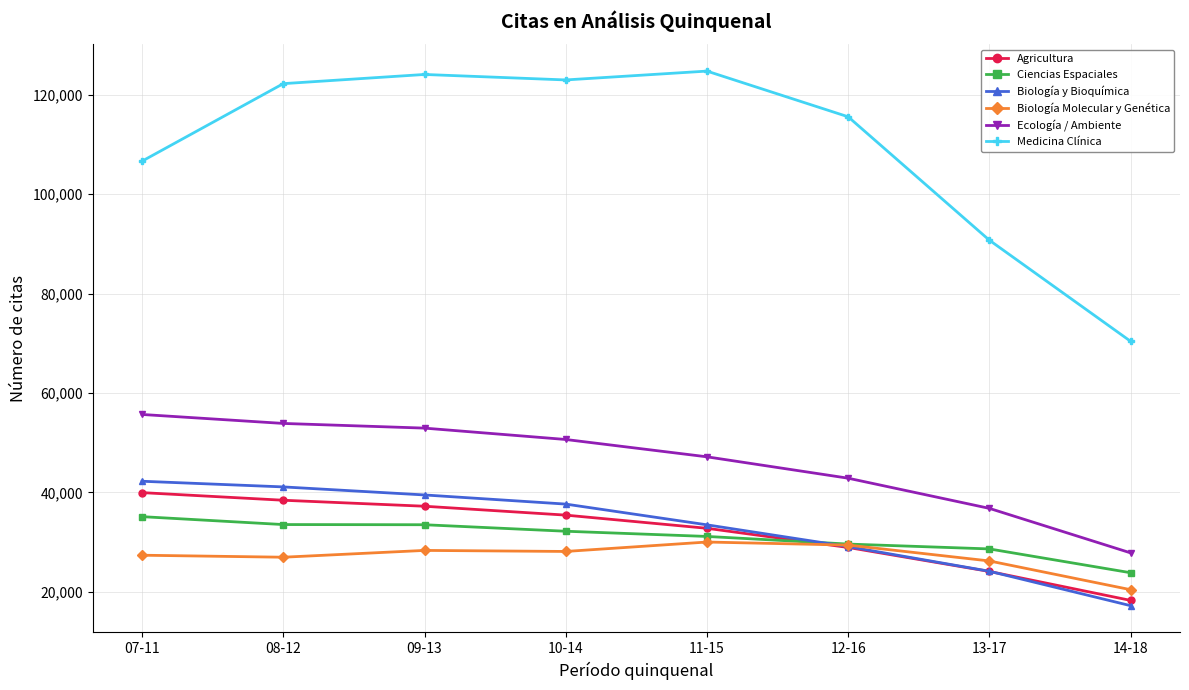

Which series has the largest total across all categories?

Medicina Clínica